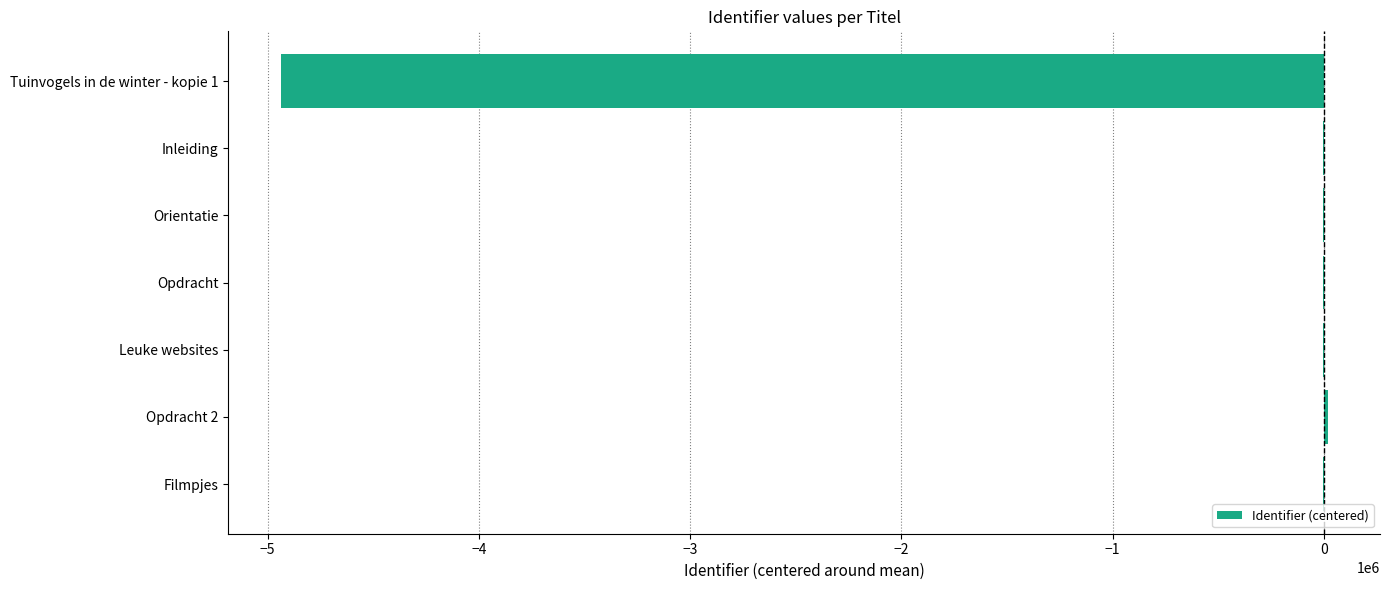

Which has a higher value, Leuke websites or Tuinvogels in de winter - kopie 1?

Leuke websites